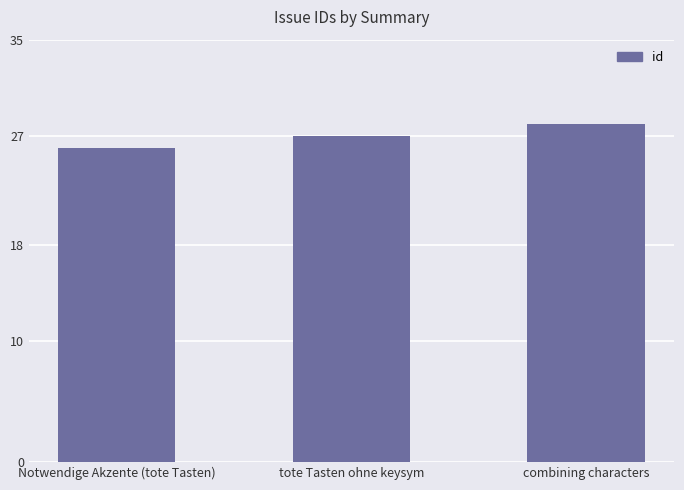

What is the label of the 3rd bar from the left?

combining characters